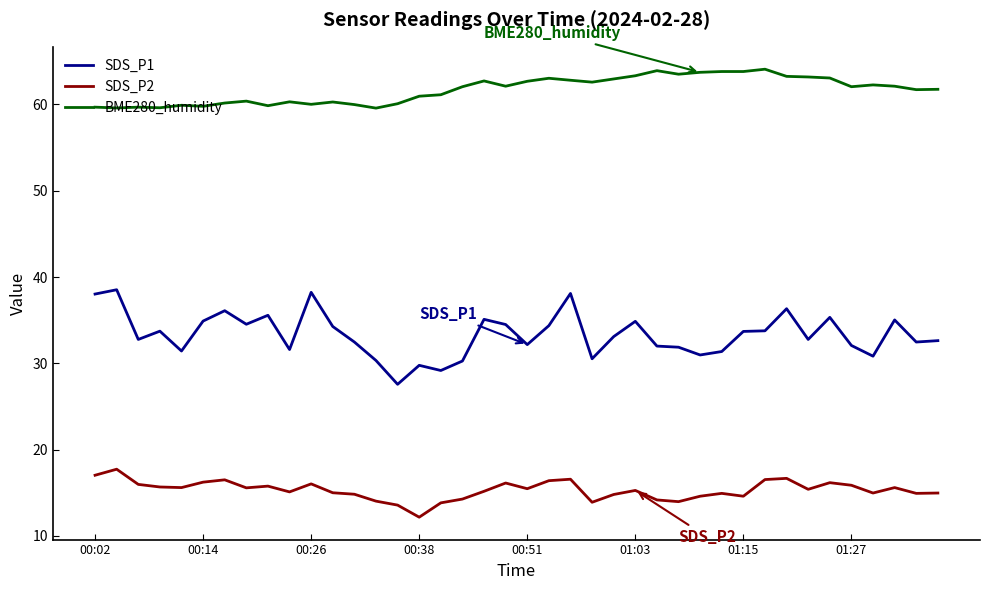

Rank the series by their maximum value, from lowest to highest.

SDS_P2, SDS_P1, BME280_humidity